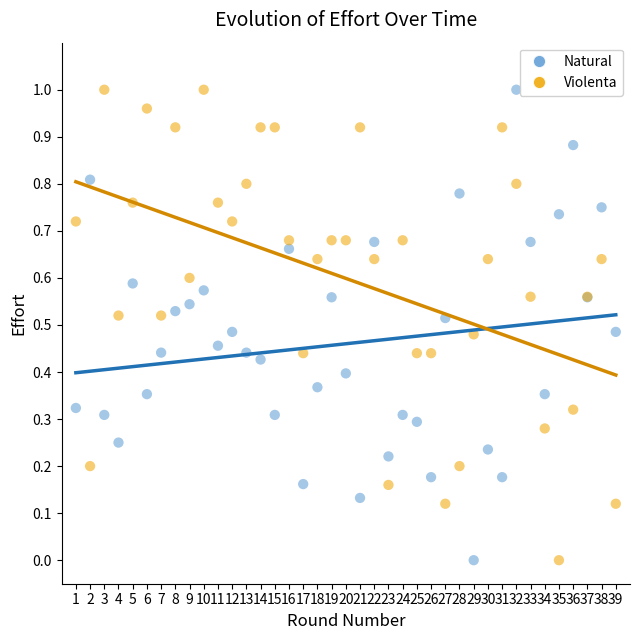

What is the X range (max minus min) for the scatter plot?

38.0